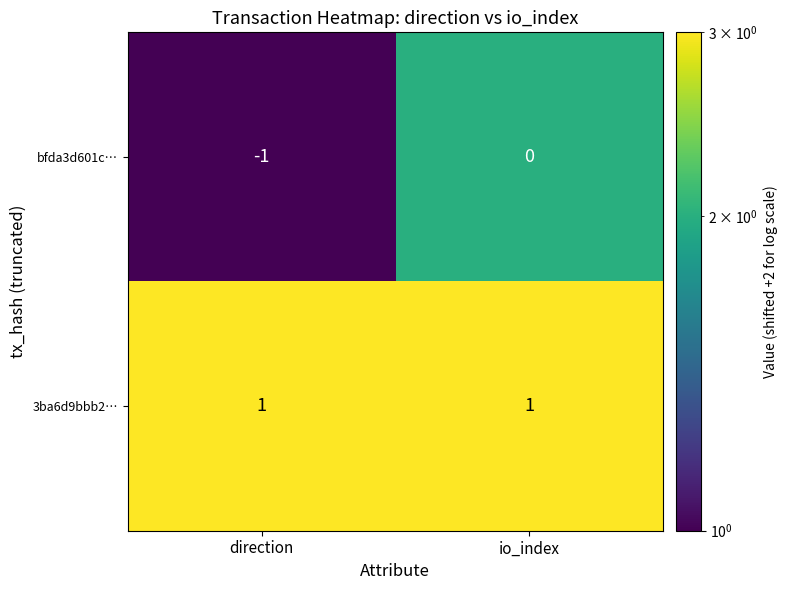

At direction, list the series in order from largest to smallest.

3ba6d9bbb2…, bfda3d601c…